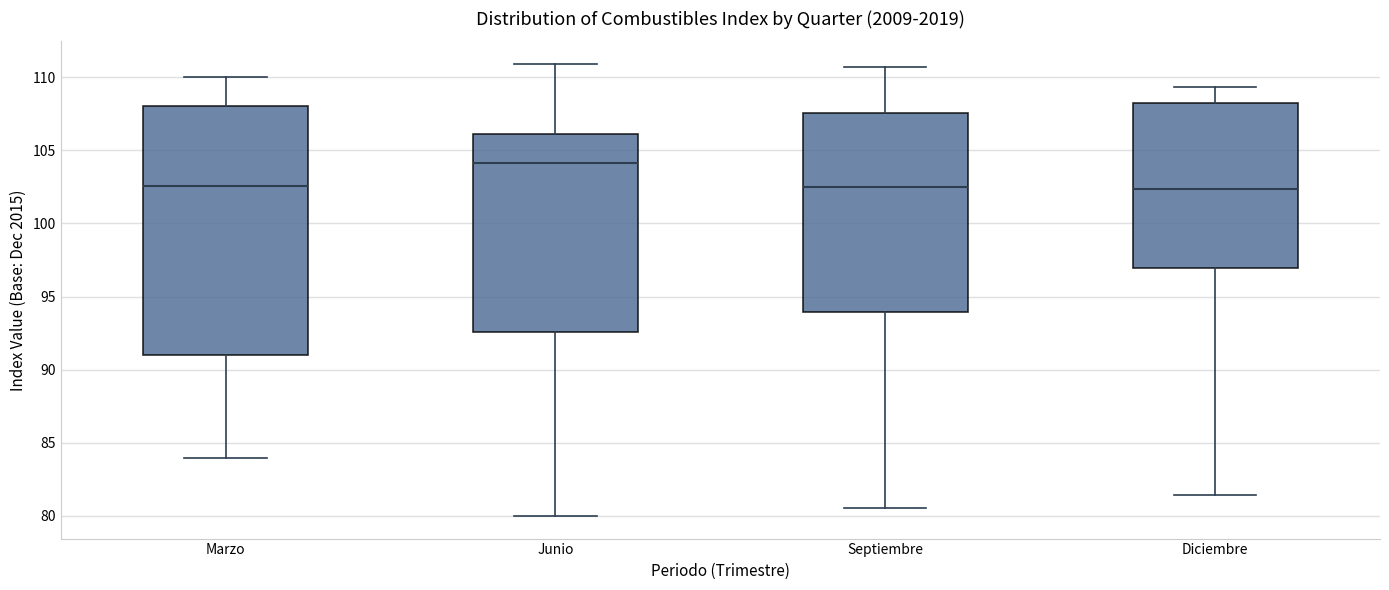

Where does the upper whisker of the box for Septiembre end on the y-axis? The values are not printed on the chart, so give them approximately, as read against the axis.

110.5